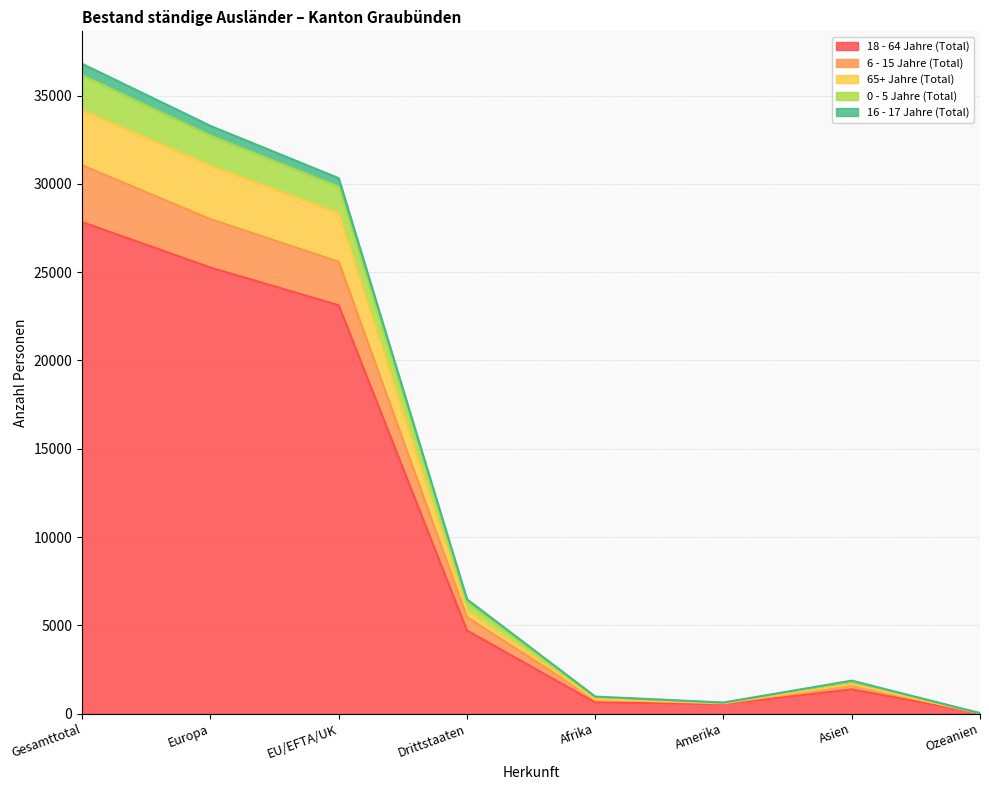

At which label is 18 - 64 Jahre (Total) closest to 13928?

EU/EFTA/UK